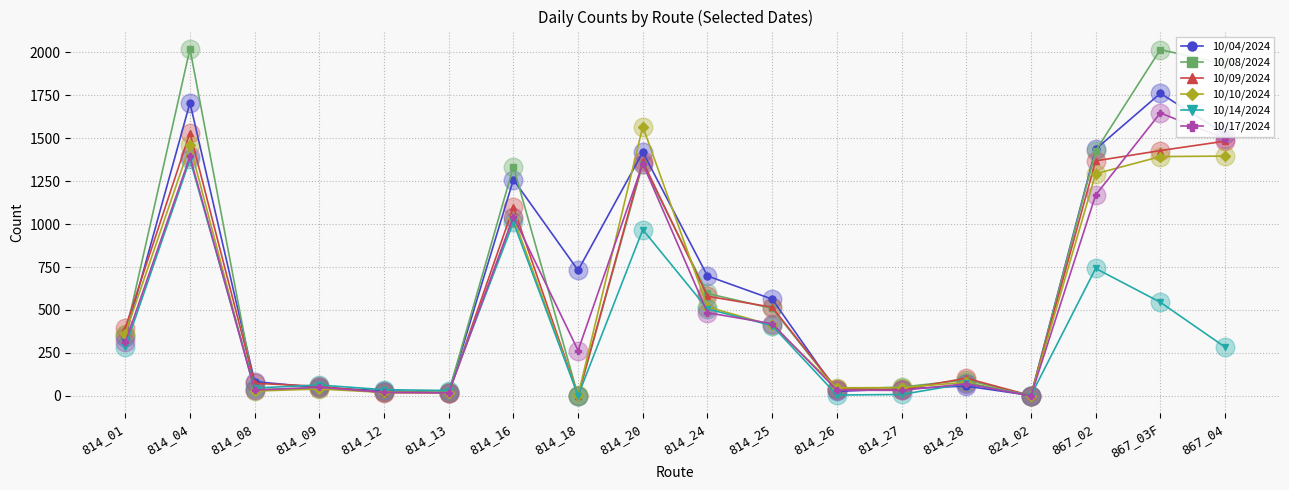

Which series has the widest spread of values?

10/08/2024